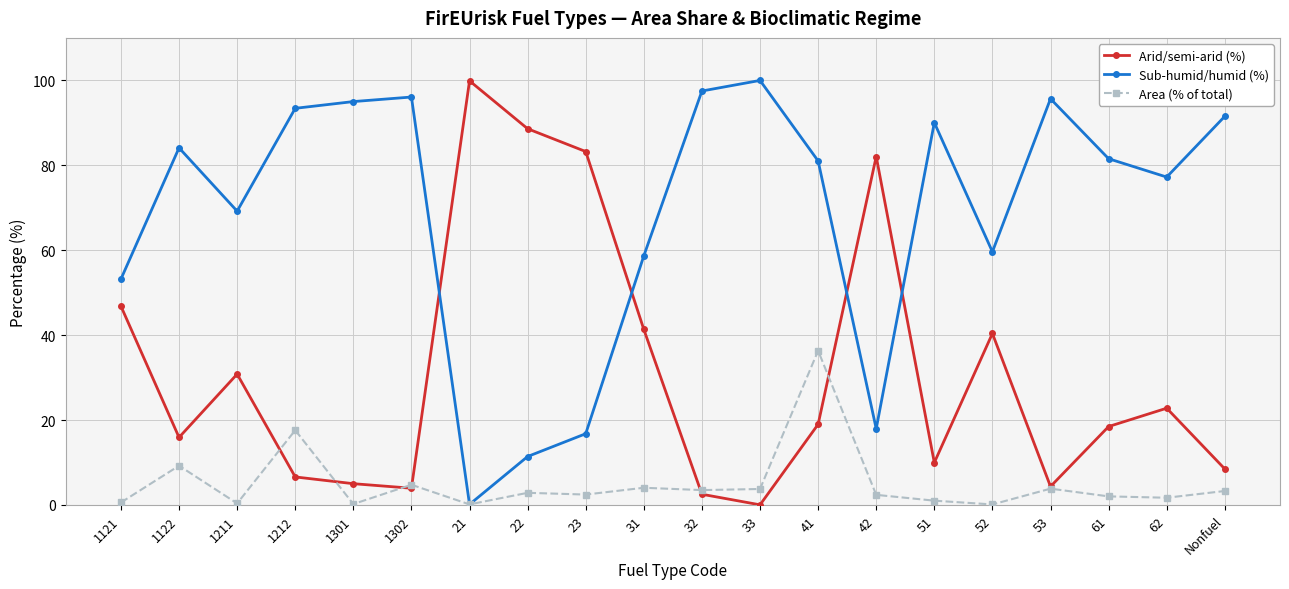

True or false: Arid/semi-arid (%) and Sub-humid/humid (%) intersect in this chart.

True